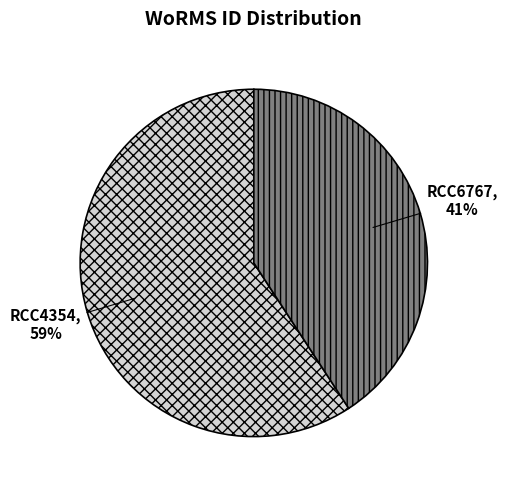

Is it true that RCC4354 is 59% of the pie?

True